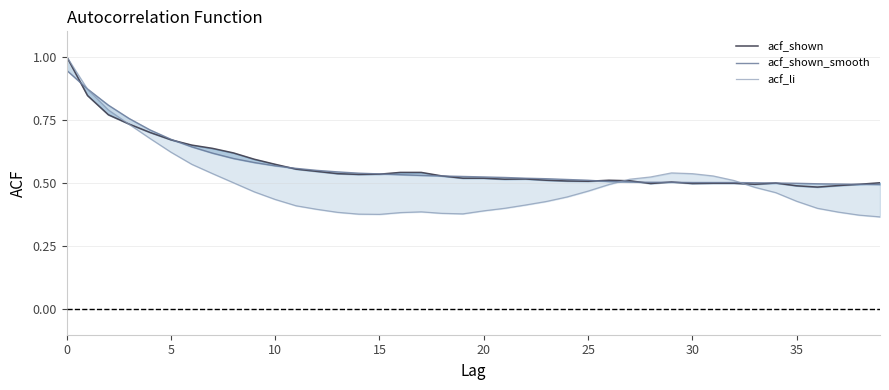

Between 30 and 19, which is larger?

19